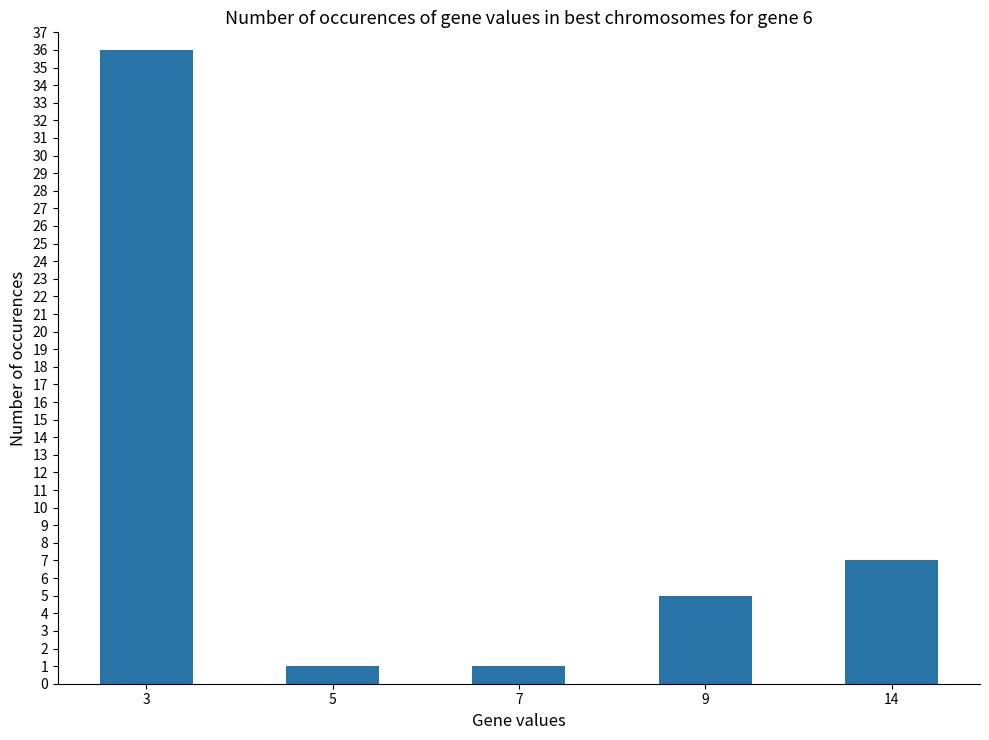

What is the value of the 5th bar from the left?

7